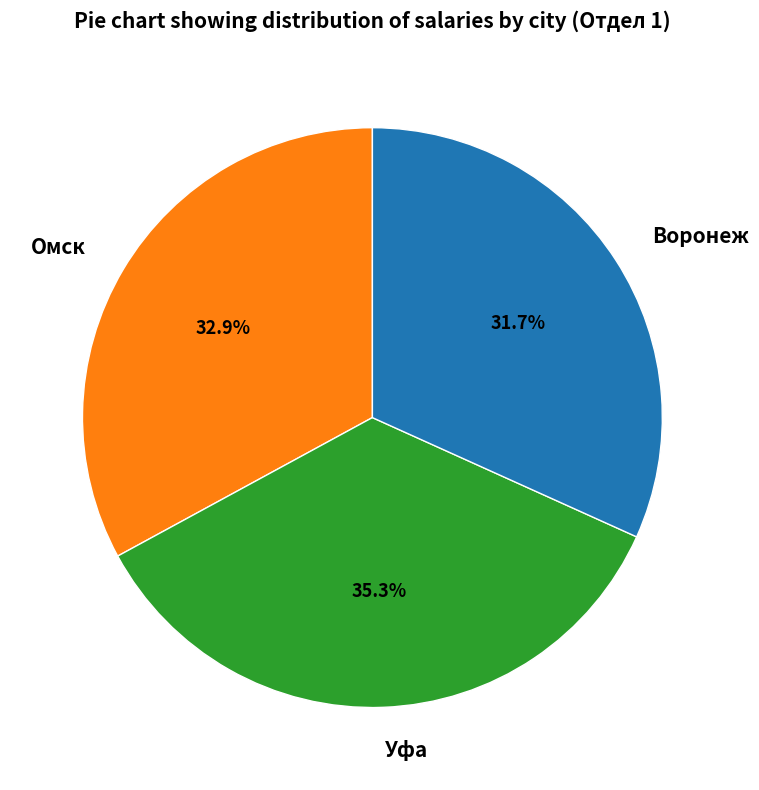

What is the ratio of the value at Воронеж to the value at Омск?

1.0